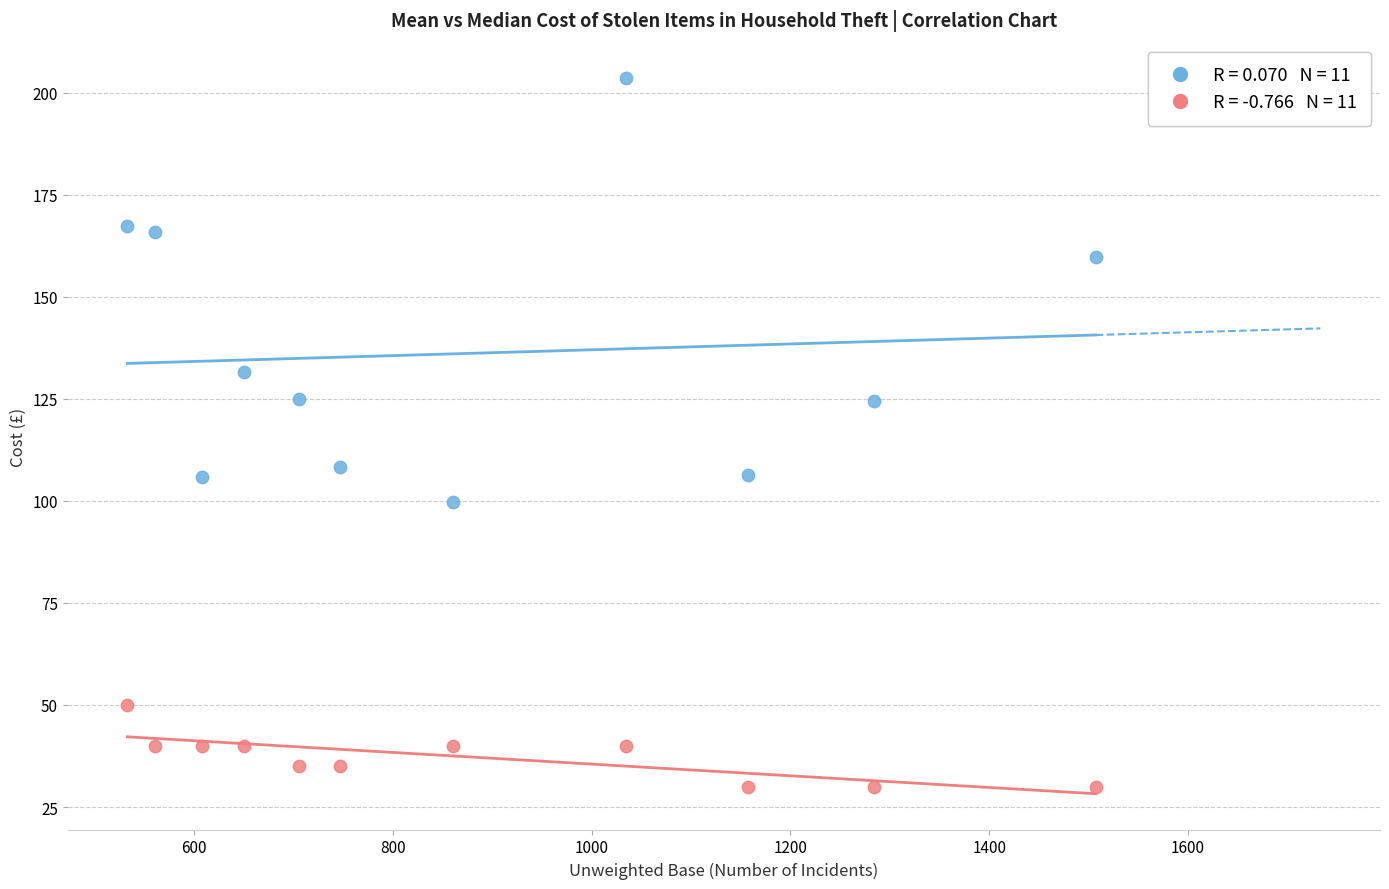

Across all data points, what is the range of Y values (max minus min)?

173.5